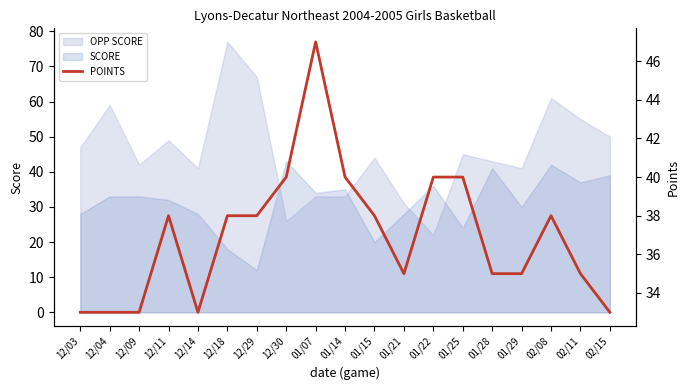

Reading right to left, extract all data points from this chart.

33	35	38	35	35	40	40	35	38	40	47	40	38	38	33	38	33	33	33